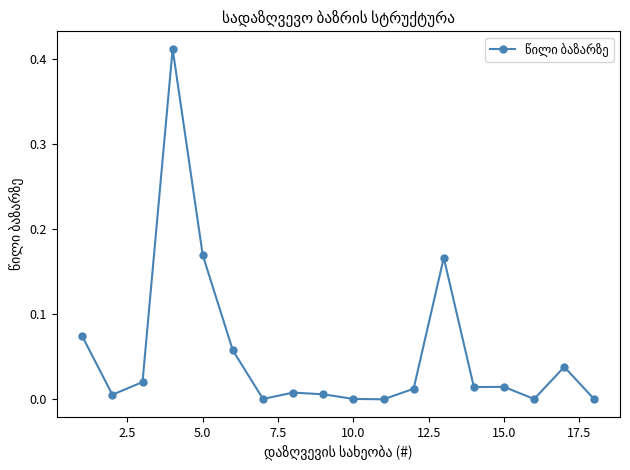

What is the sum of all values?

1.0